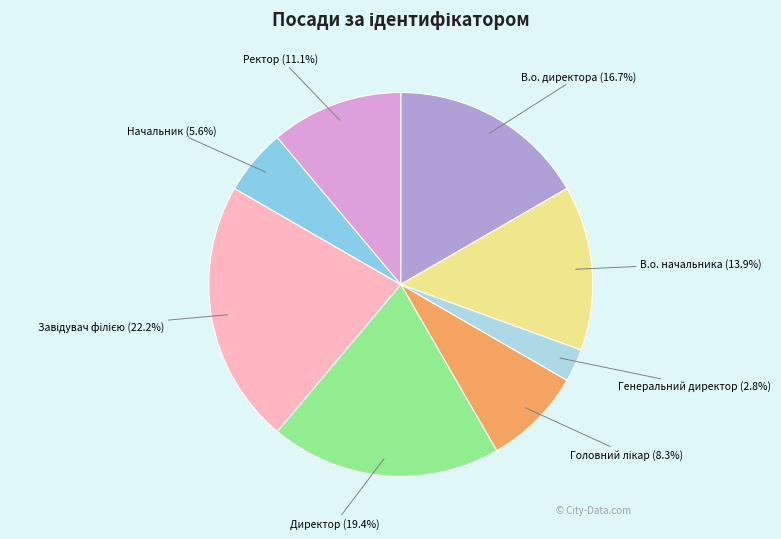

What is the ratio of the value at Начальник to the value at Ректор?

0.5